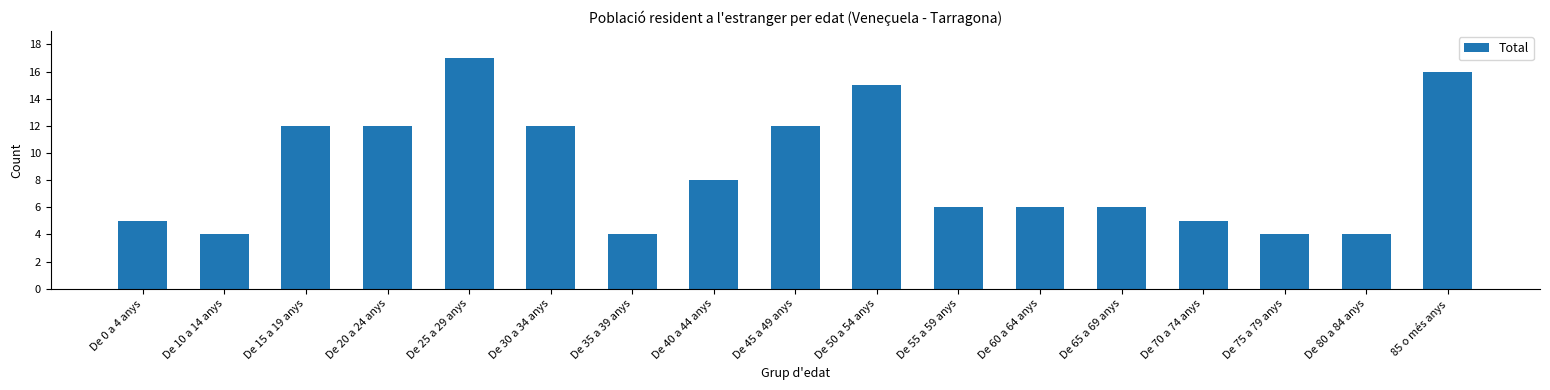

Is it true that the value at De 75 a 79 anys is 6?

False